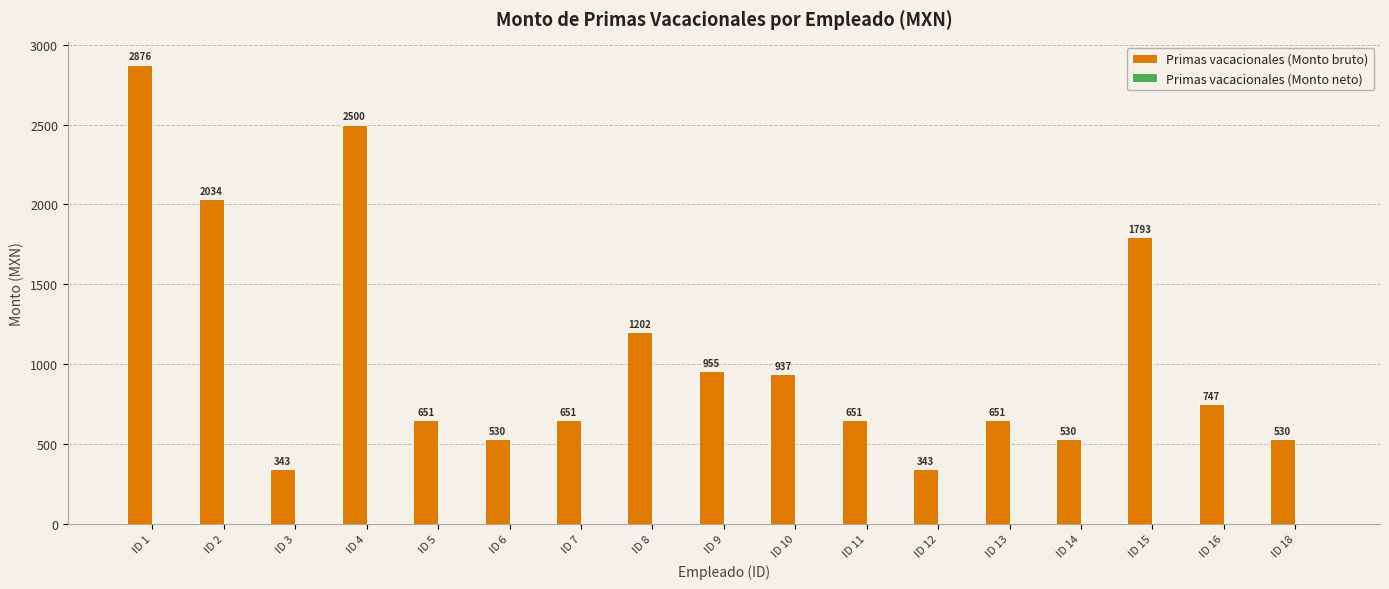

Is it true that the value at ID 14 is 266.6?

False